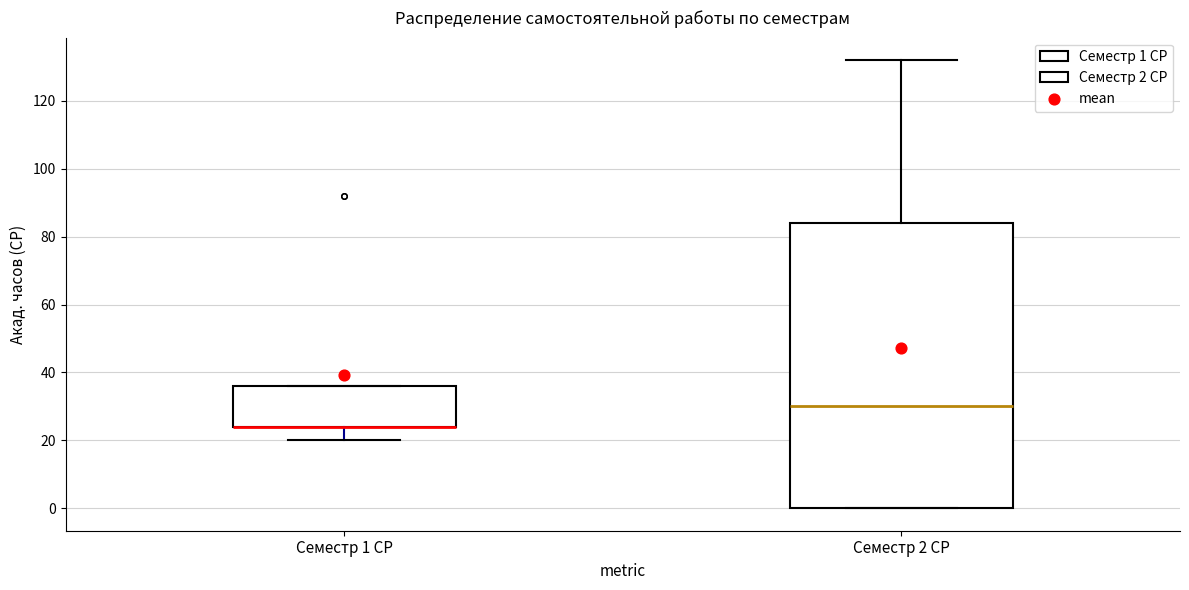

Reading left to right, transcribe this box plot: for each box, give where its median line is, the range the box spans, and where its two whiskers end, as read against the y-axis. The values are not printed on the chart, so give them approximately, as read against the axis.

Семестр 1 СР: median 24 (drawn on the box's lower edge), box 24 to 36, whiskers 20 to 36
Семестр 2 СР: median 30, box 0 to 84, whiskers 0 to 132